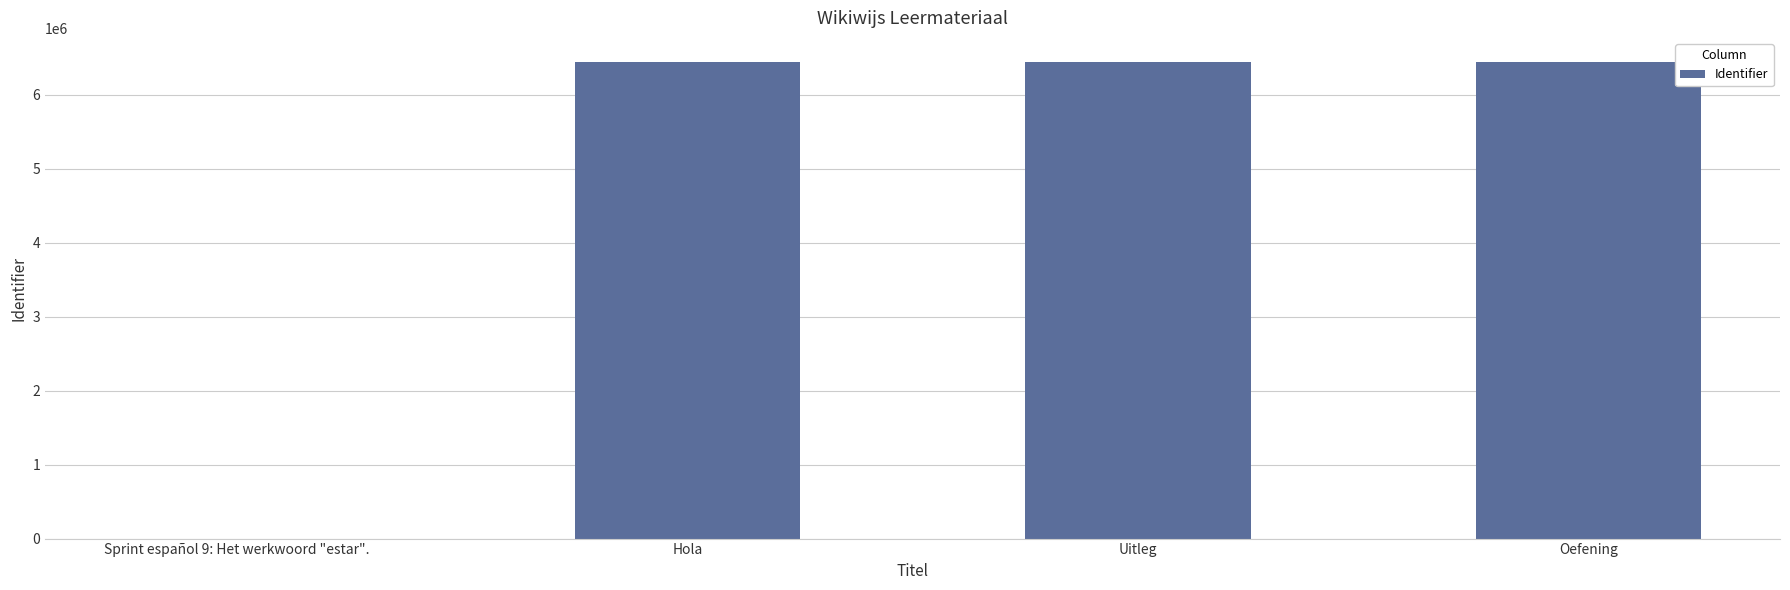

What is the ratio of the value at Uitleg to the value at Oefening?

1.0